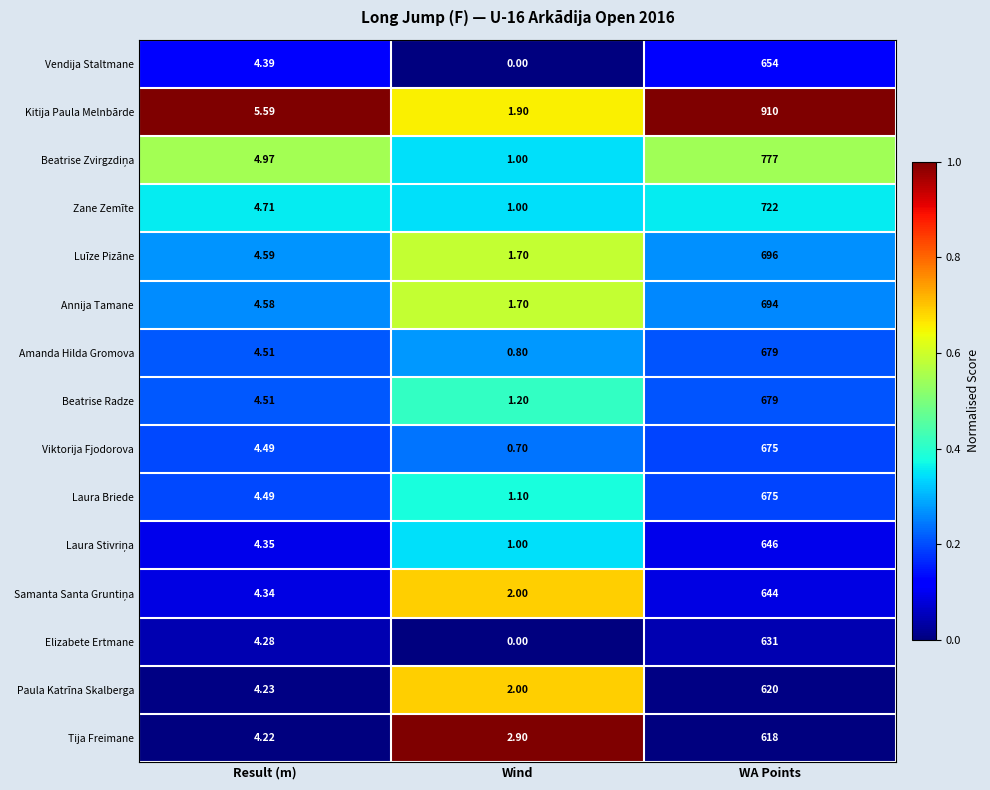

Which series has the largest range (max minus min)?

Kitija Paula Melnbārde